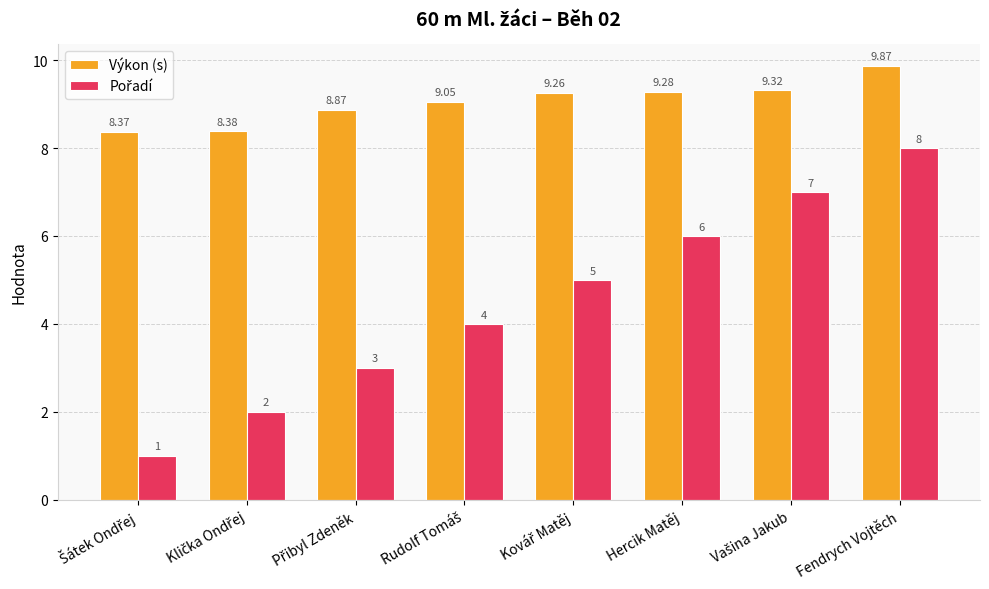

At which category is the sum across all series the highest?

Fendrych Vojtěch